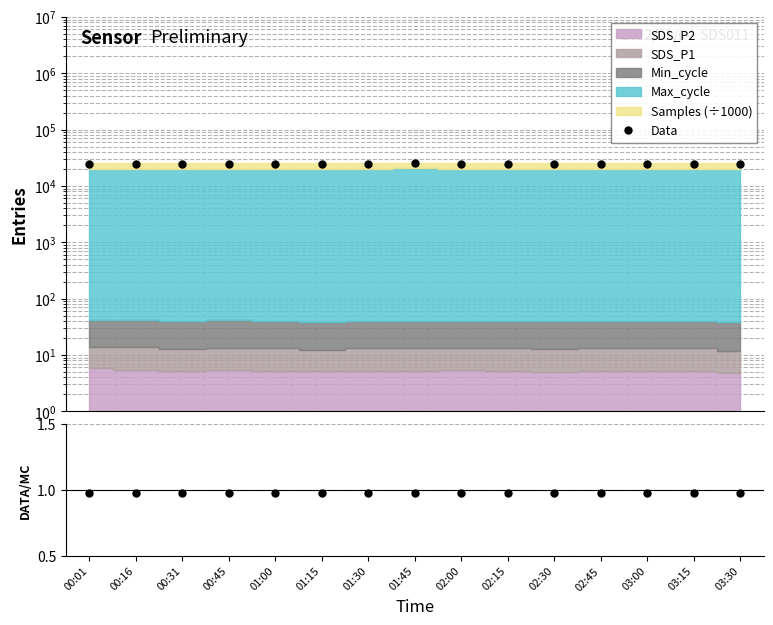

True or false: Data/MC and Data intersect in this chart.

False